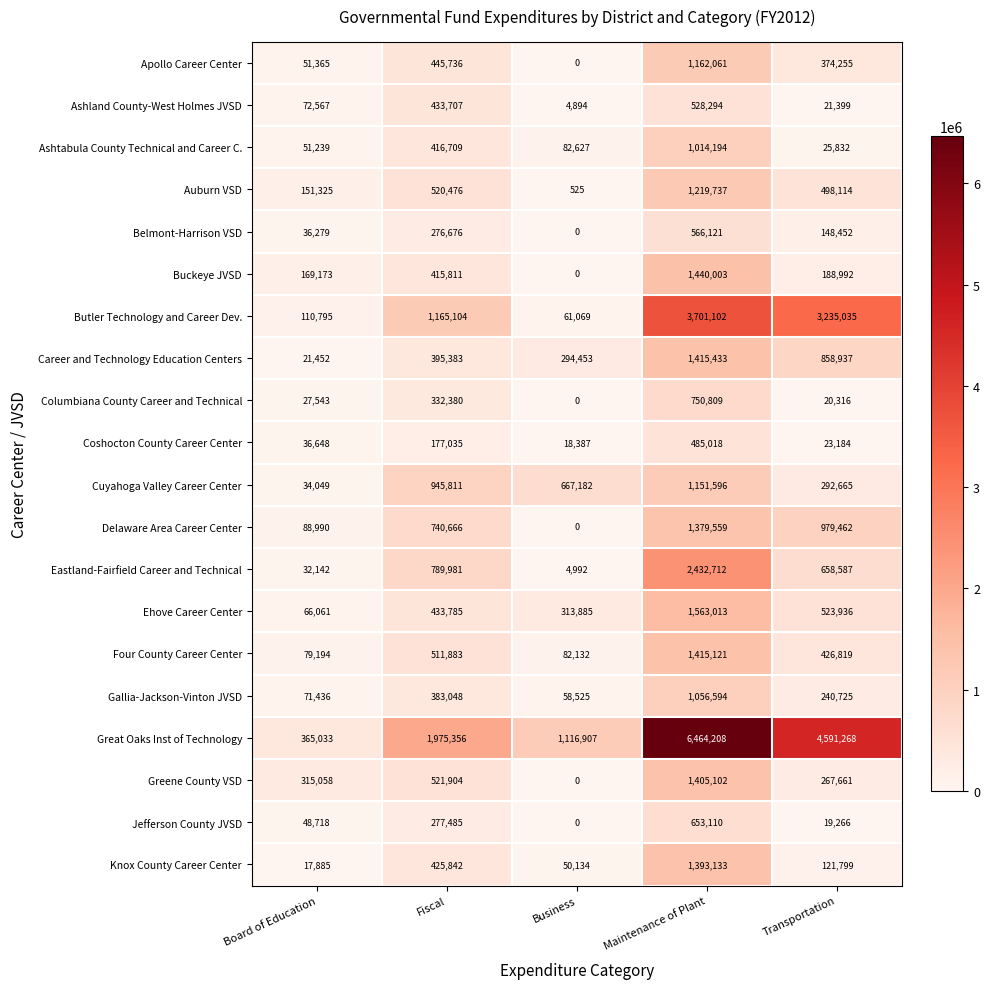

What is the sum of the Ehove Career Center values at Business and Fiscal?

747670